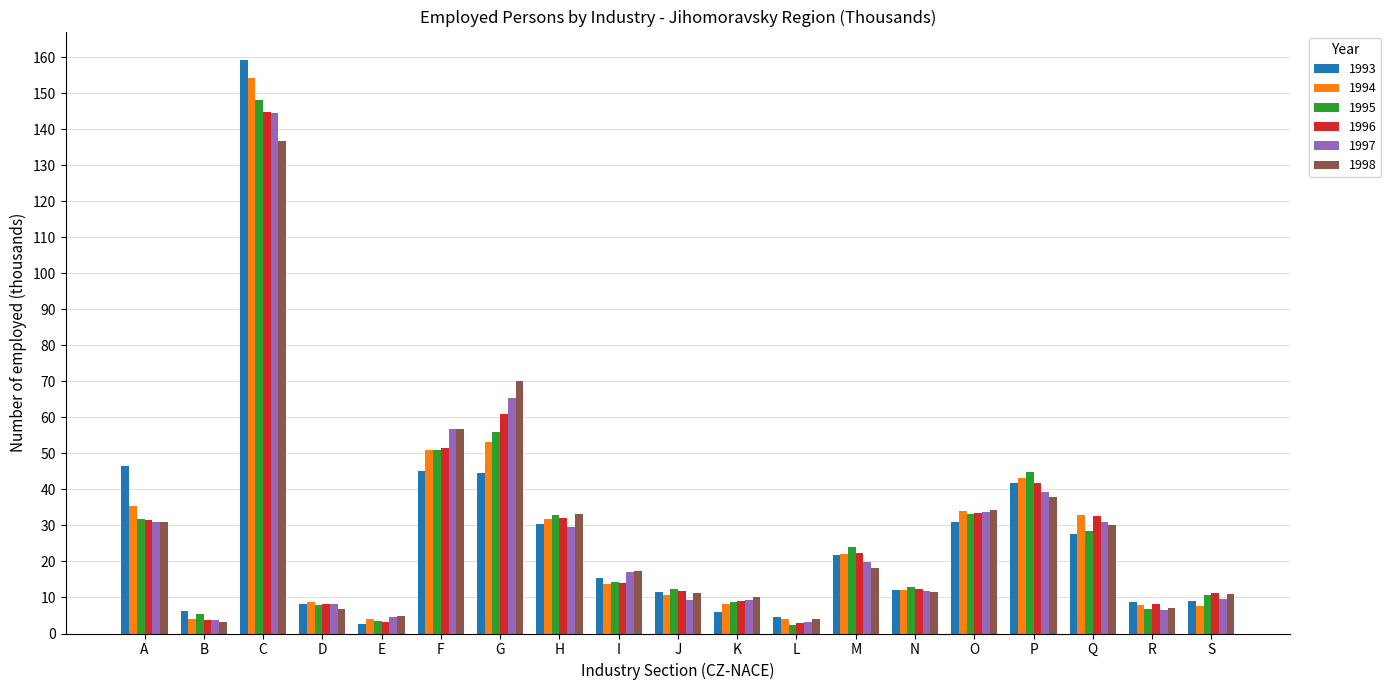

Which series has the widest spread of values?

1993